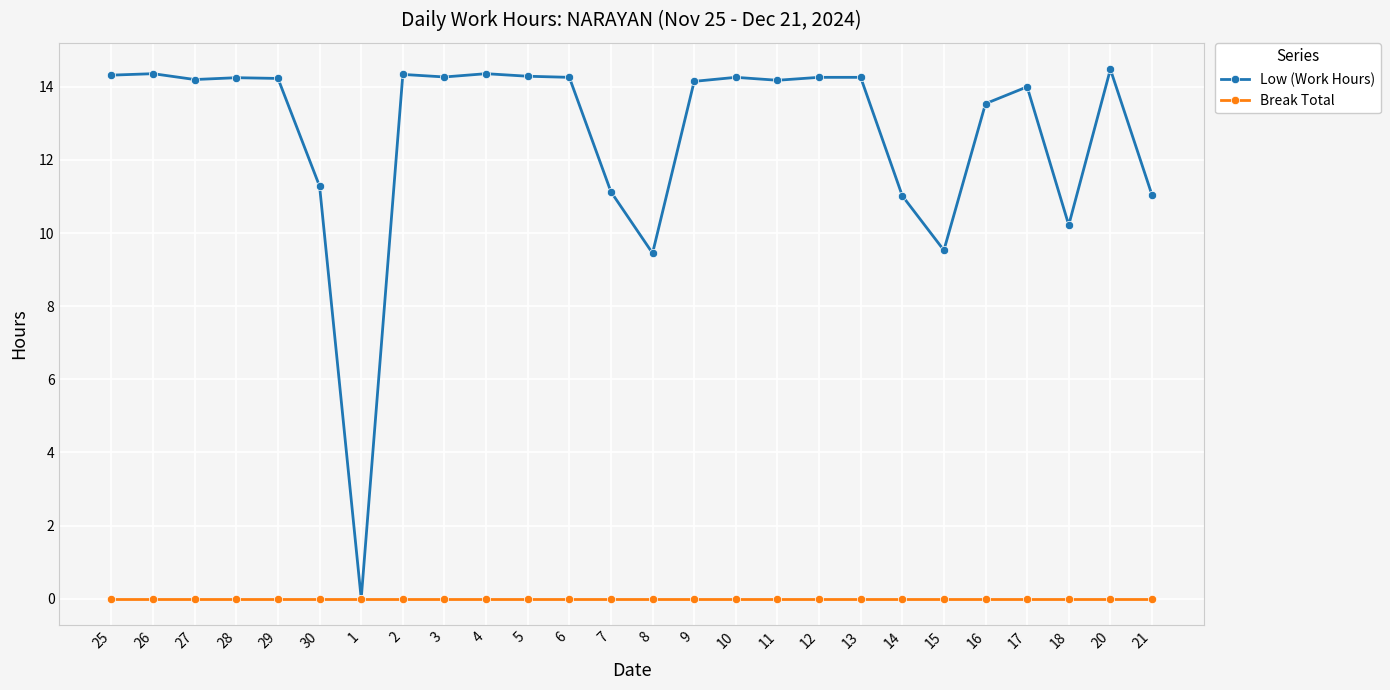

How many positive values does the Low (Work Hours) series have?

25